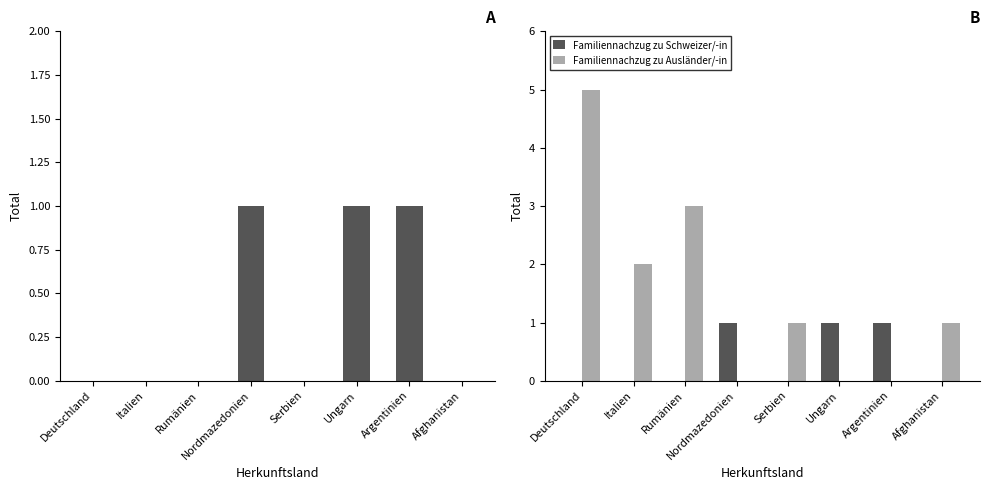

Is it true that Familiennachzug zu Schweizer/-in equals 0 at Rumänien?

True